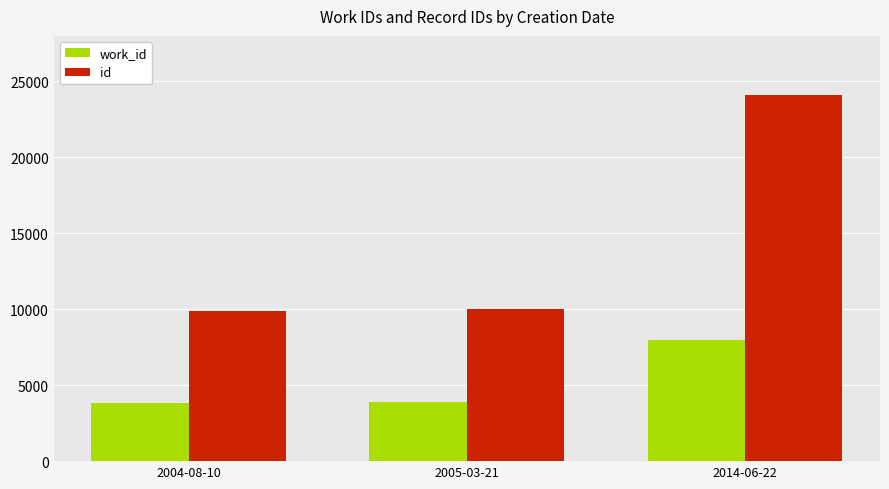

At which category does the chart reach its peak across all series?

2014-06-22